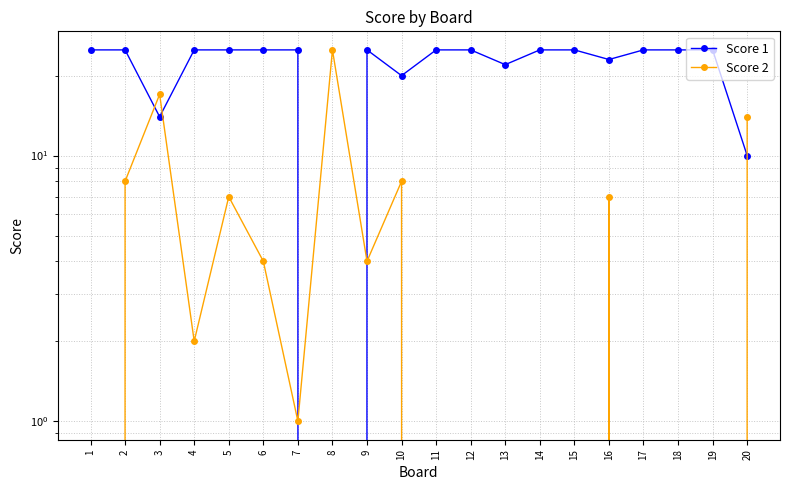

Is the value of Score 1 at 10 greater than the value of Score 2 at 18?

Yes